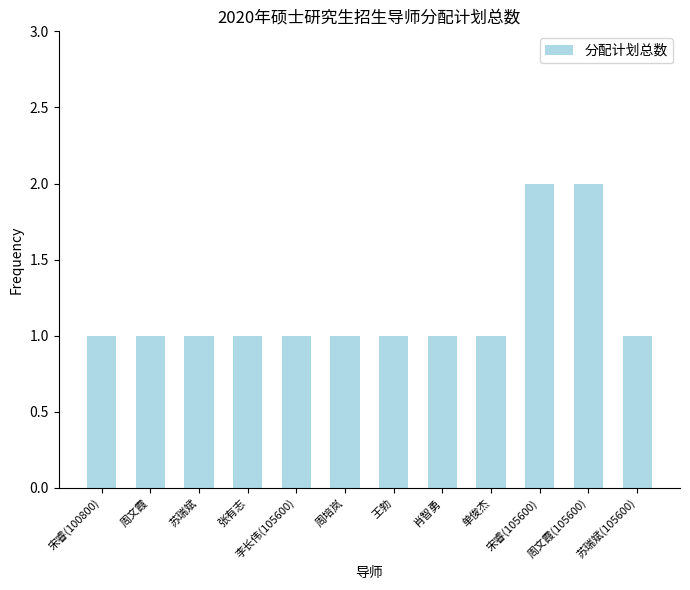

True or false: the data shows 1 at 周培岚.

True